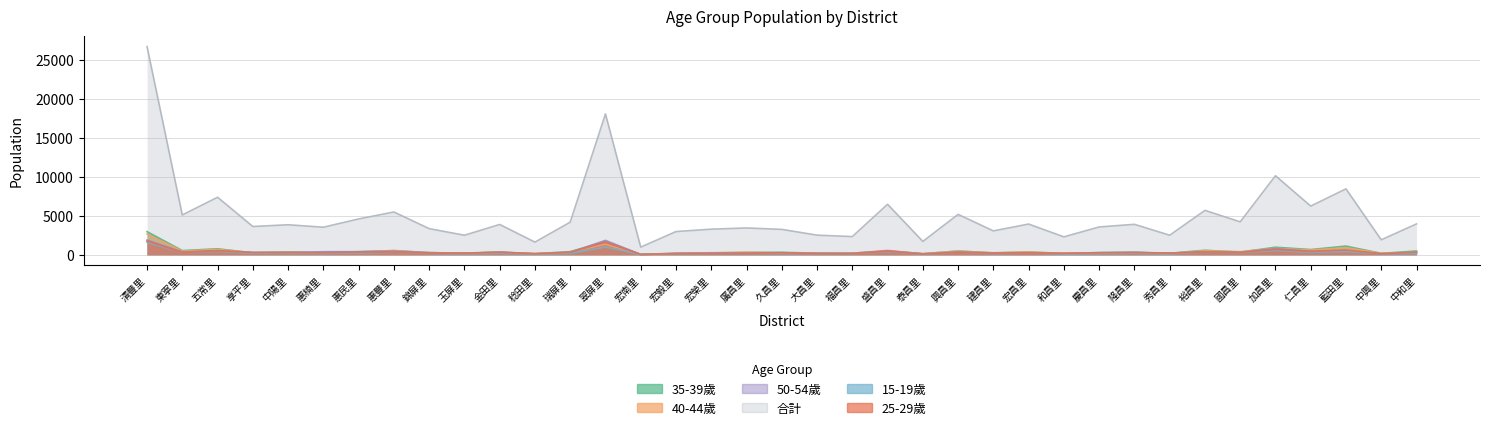

Rank the categories by 15-19歲 value from lowest to highest.

宏南里, 稔田里, 泰昌里, 和昌里, 秀昌里, 玉屏里, 宏毅里, 中興里, 大昌里, 慶昌里, 建昌里, 福昌里, 久昌里, 惠楠里, 中和里, 錦屏里, 宏榮里, 隆昌里, 廣昌里, 瑞屏里, 金田里, 中陽里, 享平里, 惠民里, 宏昌里, 國昌里, 東寧里, 仁昌里, 惠豐里, 興昌里, 裕昌里, 盛昌里, 藍田里, 五常里, 加昌里, 翠屏里, 清豐里